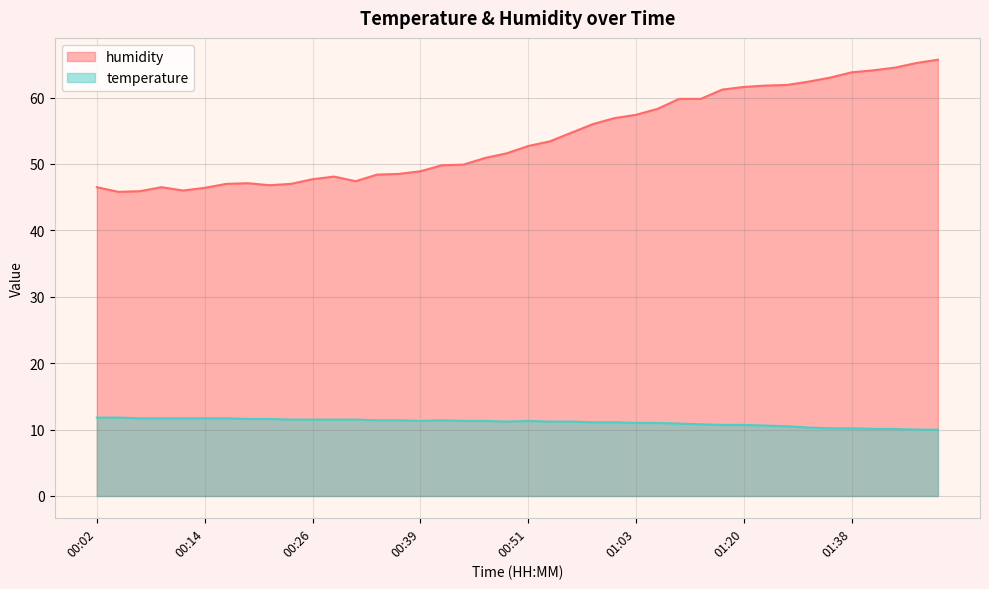

Is it true that humidity equals 69.8 at 00:07?

False